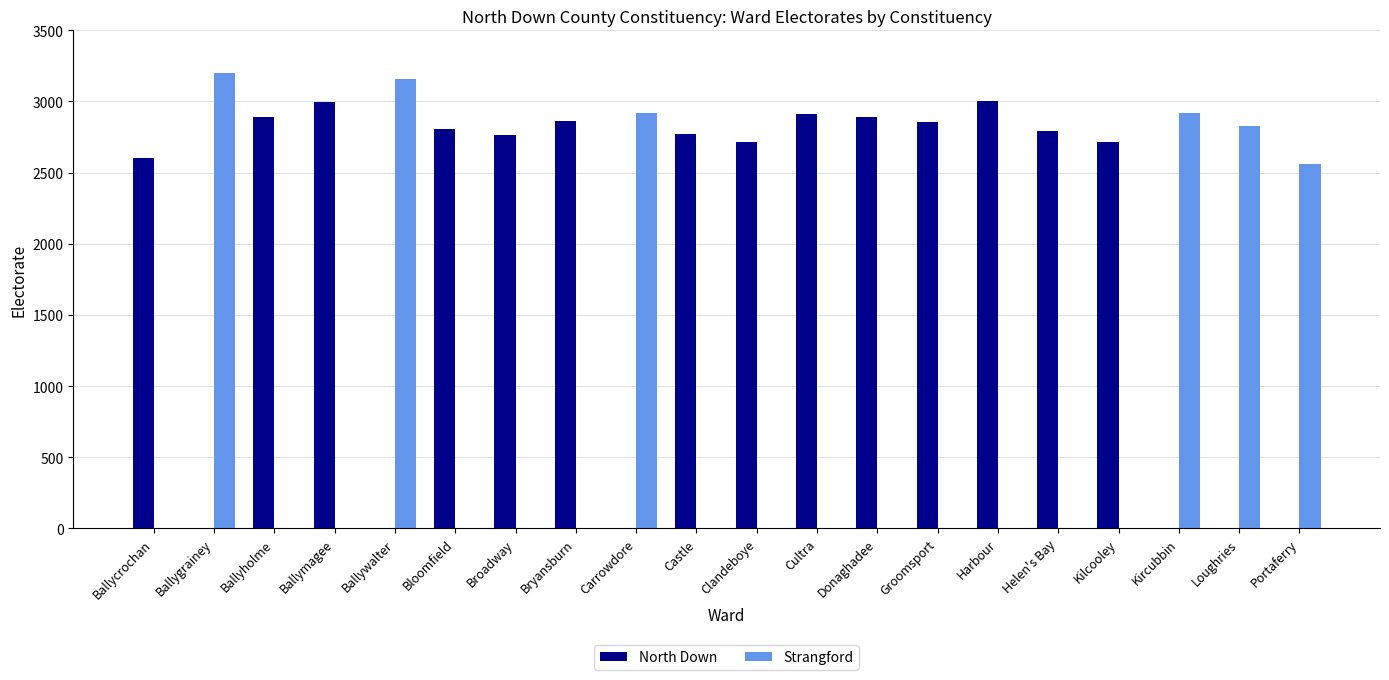

Where is North Down nearest to the value 1503?

Ballycrochan